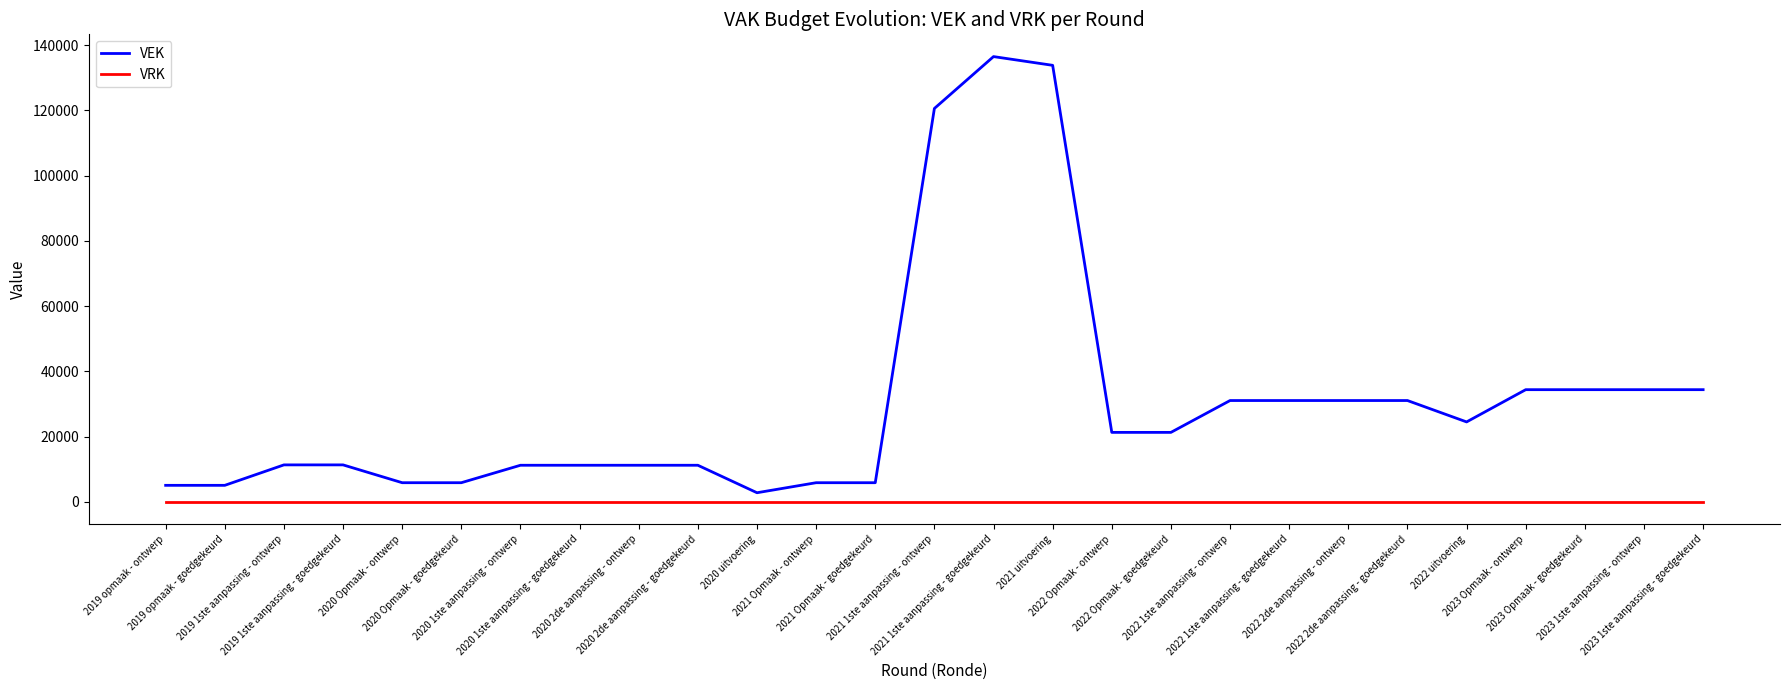

What position from the right is 2020 Opmaak - goedgekeurd?

22